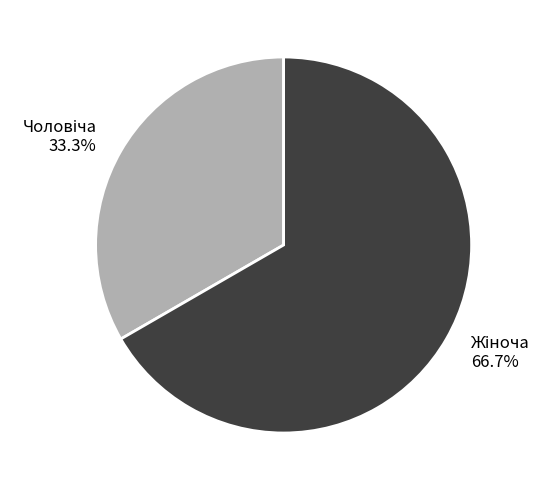

To the nearest percent, what is the difference between the largest and smallest slice percentages?

33%